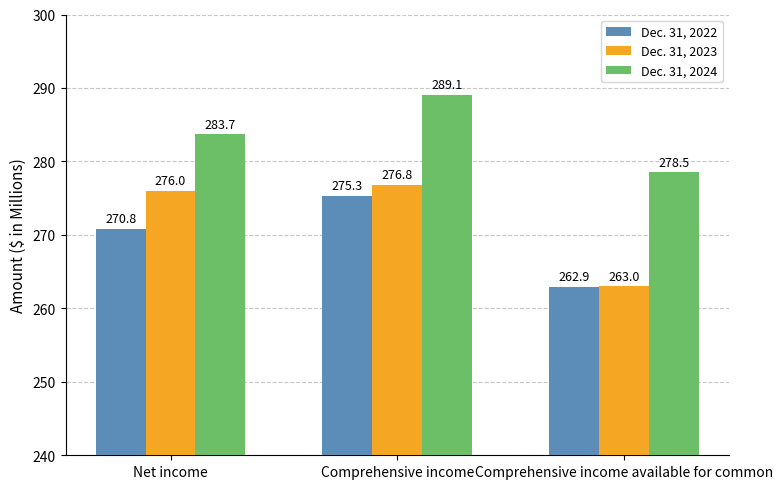

Between Comprehensive income and Comprehensive income available for common, which series saw the biggest shift?

Dec. 31, 2023